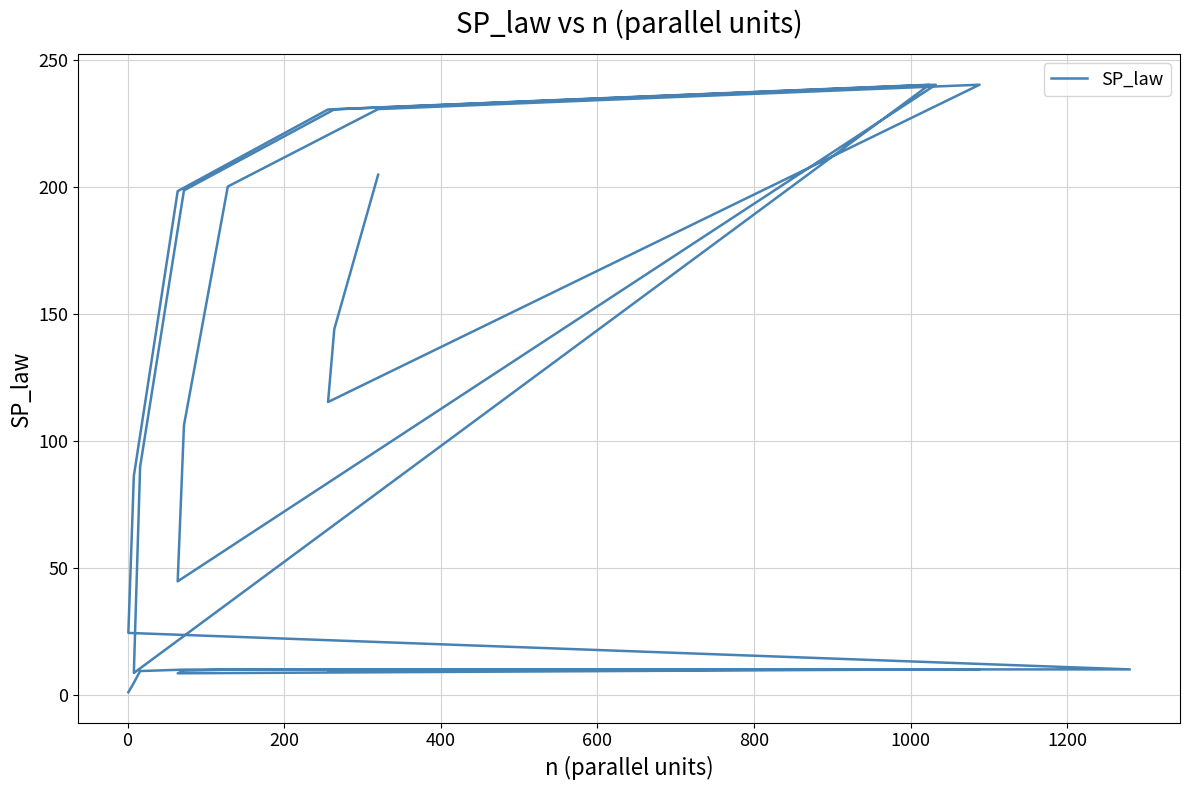

Reading right to left, extract all data points from this chart.

204.7	143.9	115.2	240.1	230.5	200.0	106.0	44.6	240.1	230.4	198.5	89.7	8.6	240.1	230.4	198.2	86.1	24.4	10.0	10.0	9.9	9.7	9.6	10.0	10.0	9.9	9.5	8.5	10.0	10.0	9.9	9.3	4.7	1.0